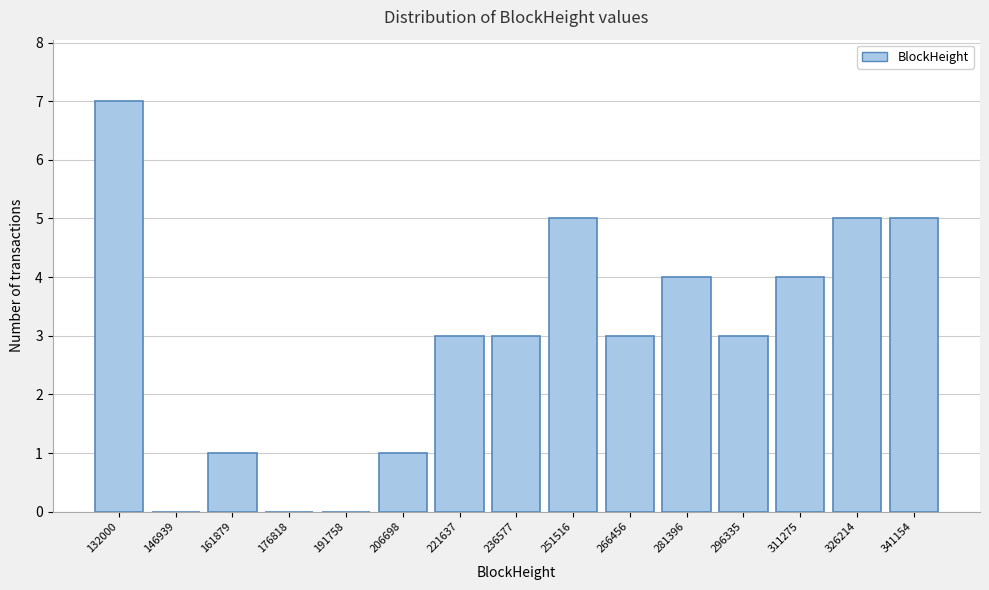

Reading left to right, extract all data points from this chart.

132000=7	146939=0	161879=1	176818=0	191758=0	206698=1	221637=3	236577=3	251516=5	266456=3	281396=4	296335=3	311275=4	326214=5	341154=5